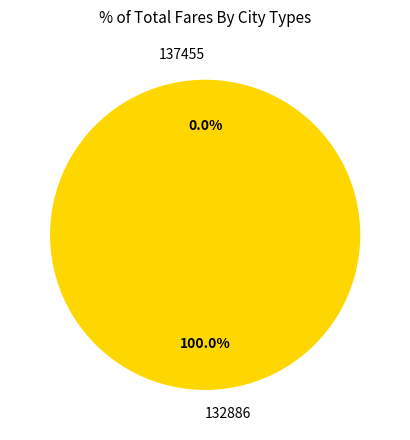

To the nearest percent, what portion does 132886 represent?

100%